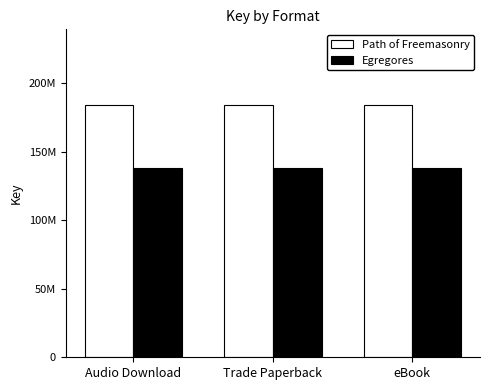

Are the bars horizontal?

No